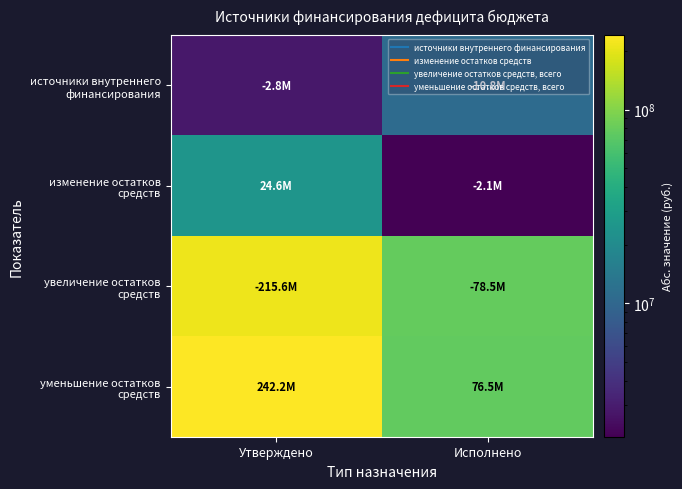

Which has a higher value, Исполнено or Утверждено?

Исполнено